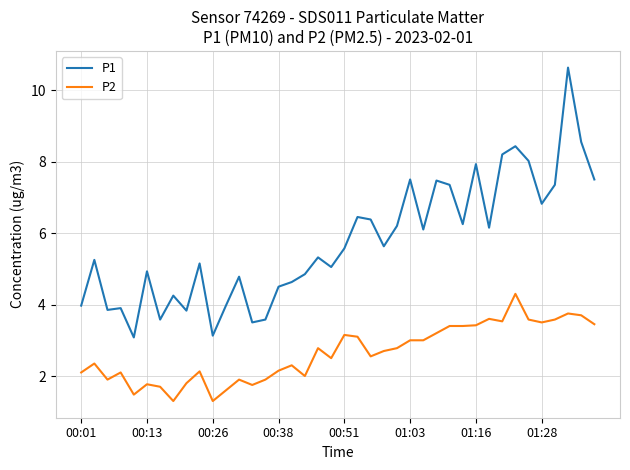

Rank the series by their average value, from lowest to highest.

P2, P1